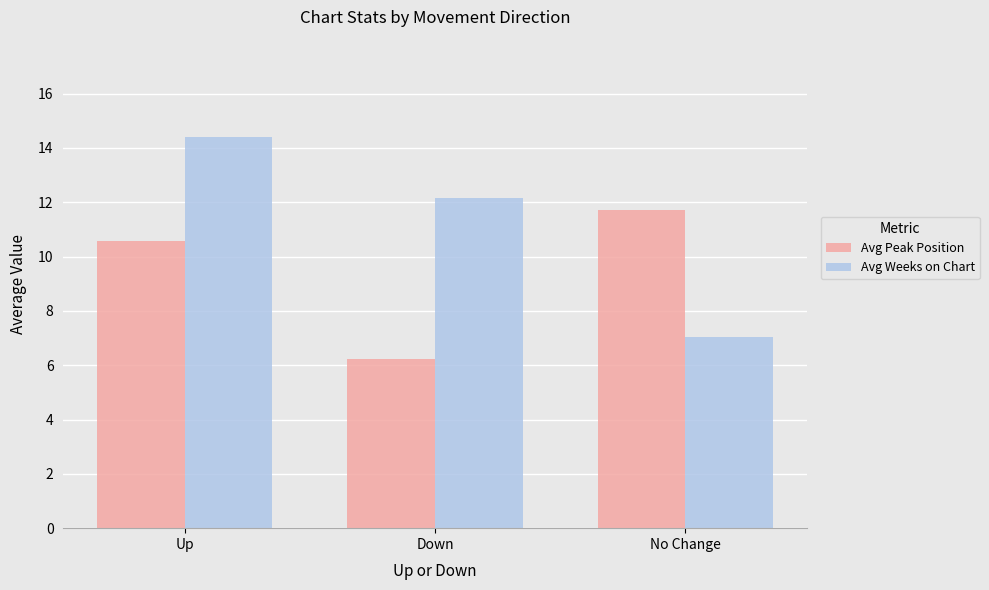

What are all the series names shown in the legend?

Avg Peak Position, Avg Weeks on Chart